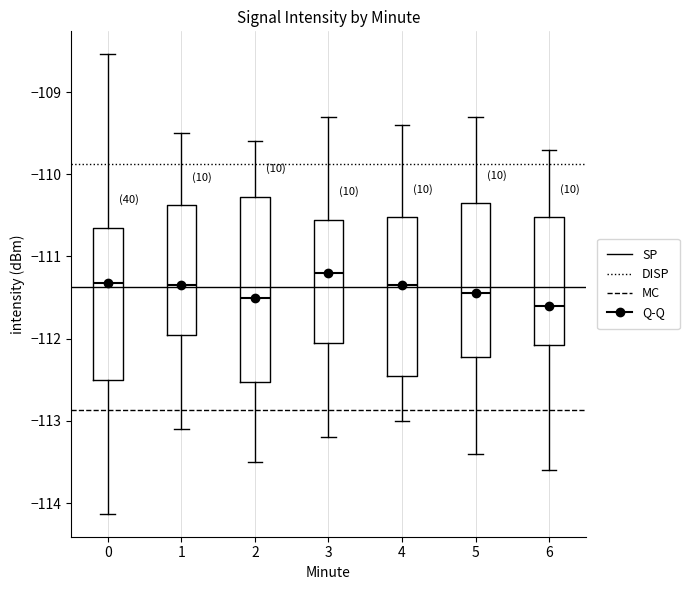

Where is the upper edge of the box at x = 3 on the y-axis? The values are not printed on the chart, so give them approximately, as read against the axis.

-110.5